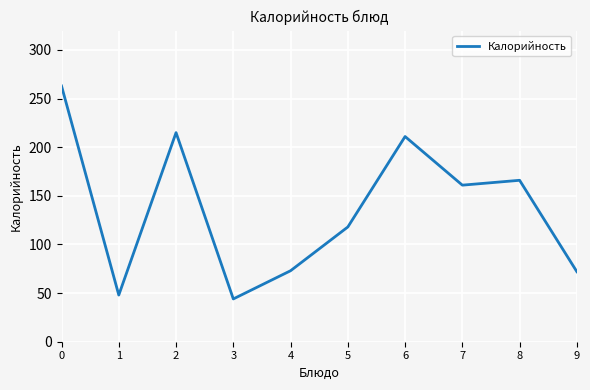

What is the minimum value shown in the chart?

44